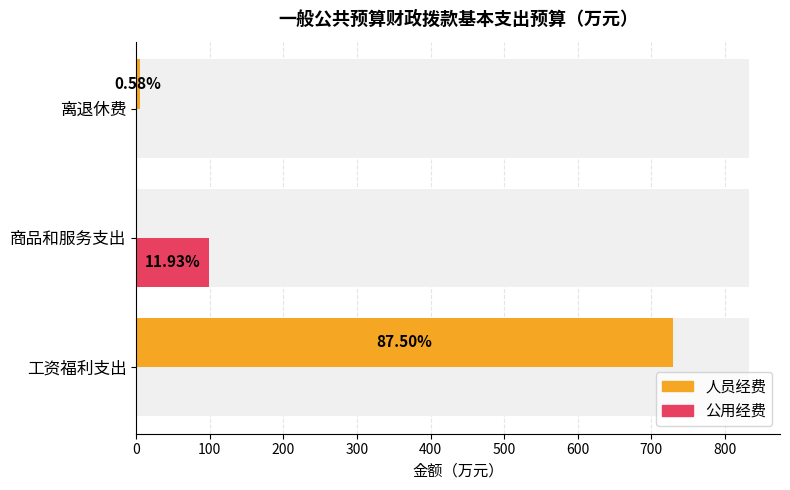

At how many categories does at least one series exceed 275?

1